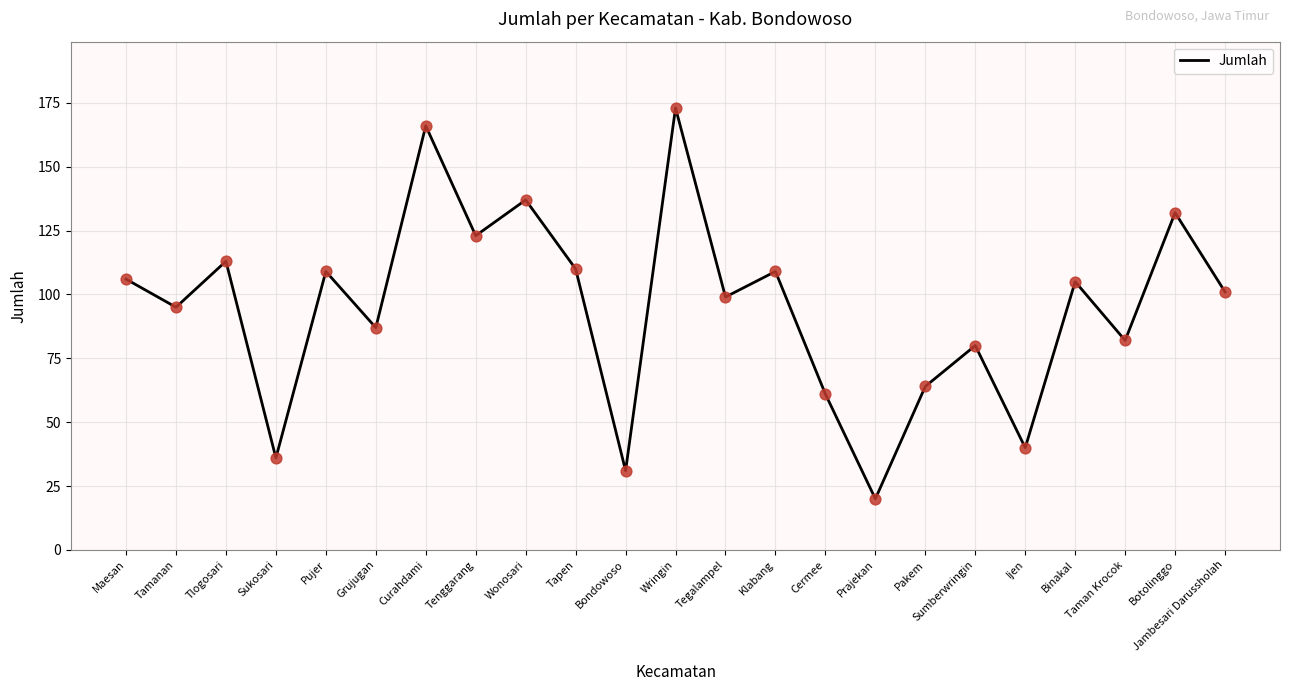

What is the change in value from Wringin to Cermee?

-112